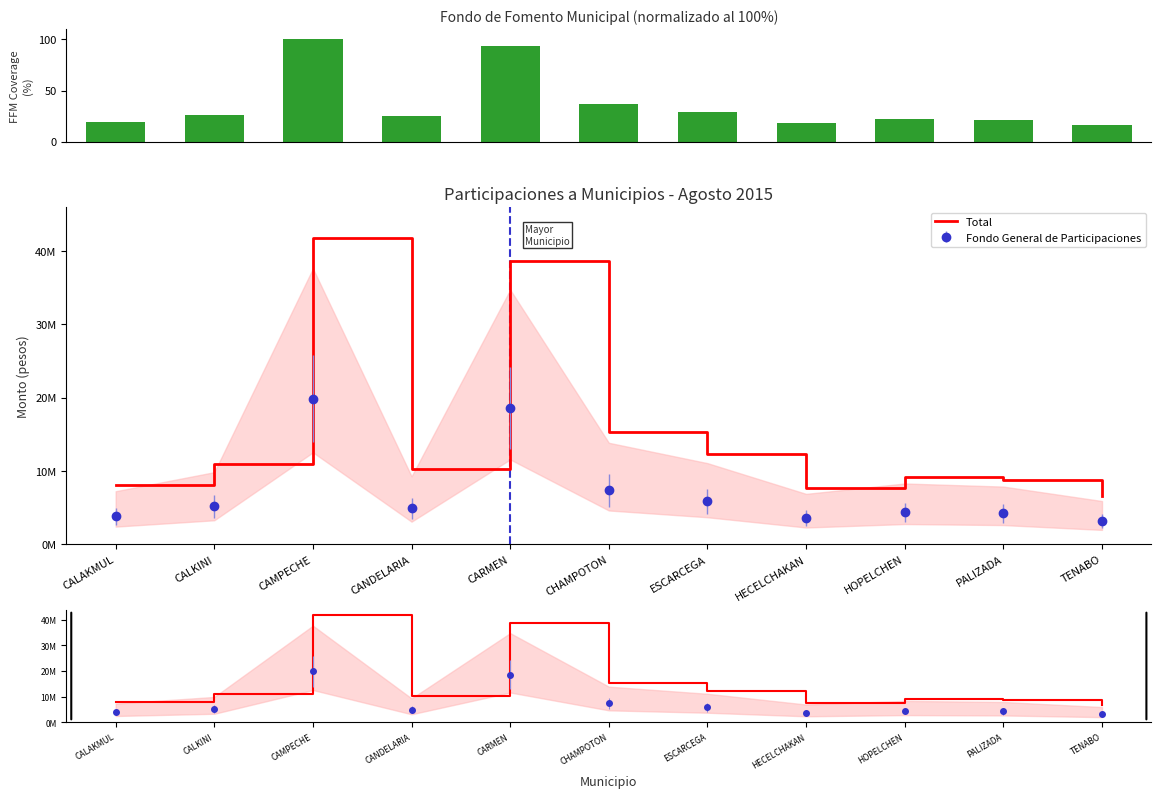

What is the difference between the second highest and second lowest values in the Fondo de Fomento Municipal (norm.) series?

75.2